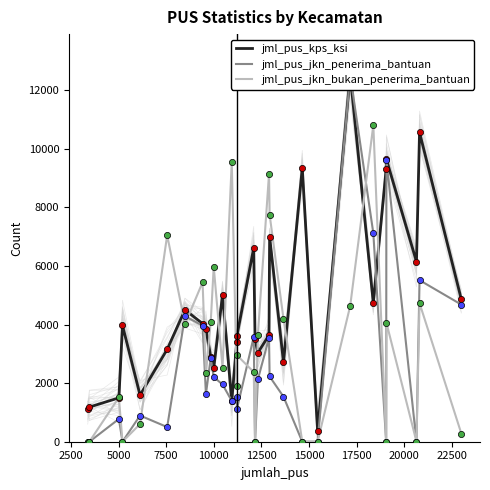

What are all the series names shown in the legend?

jml_pus_kps_ksi, jml_pus_jkn_penerima_bantuan, jml_pus_jkn_bukan_penerima_bantuan